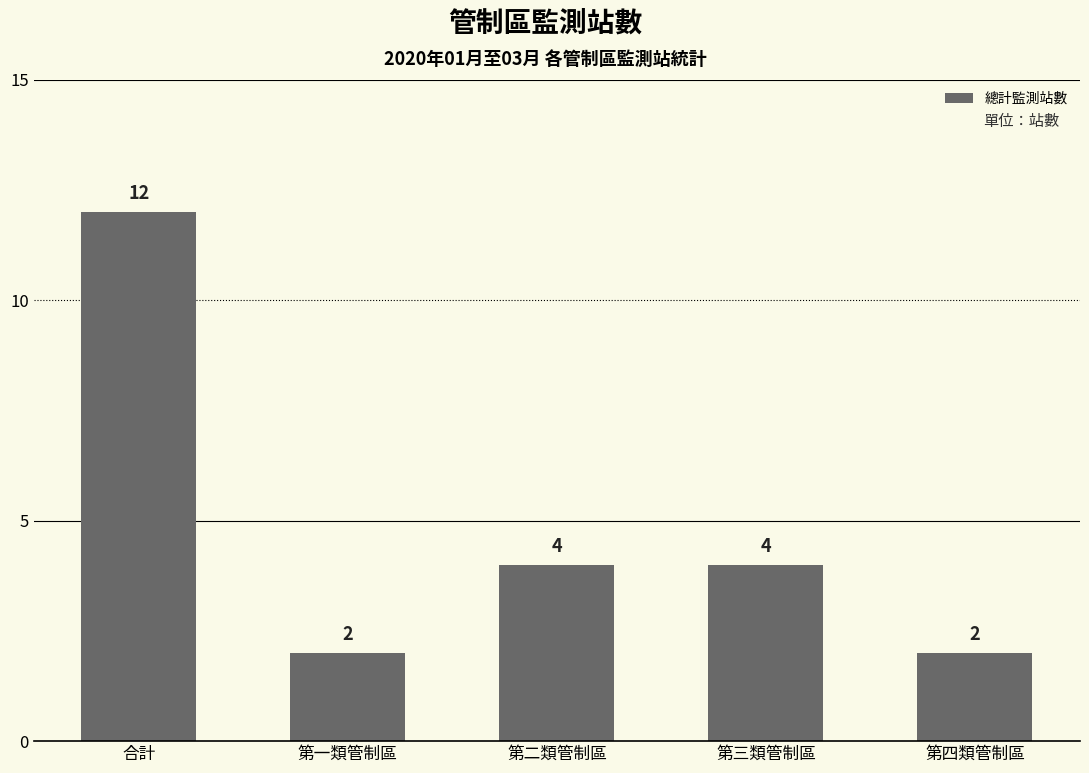

What is the sum of the values at 合計 and 第三類管制區?

16